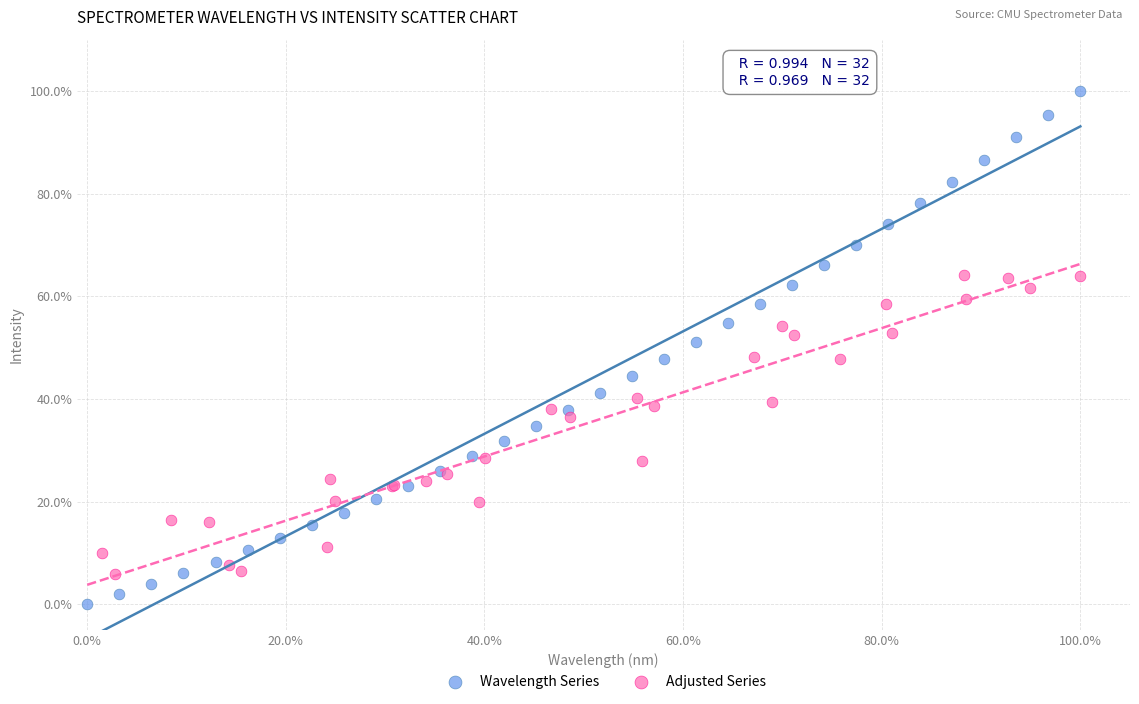

Which series has the largest Y range (max minus min)?

Wavelength Series